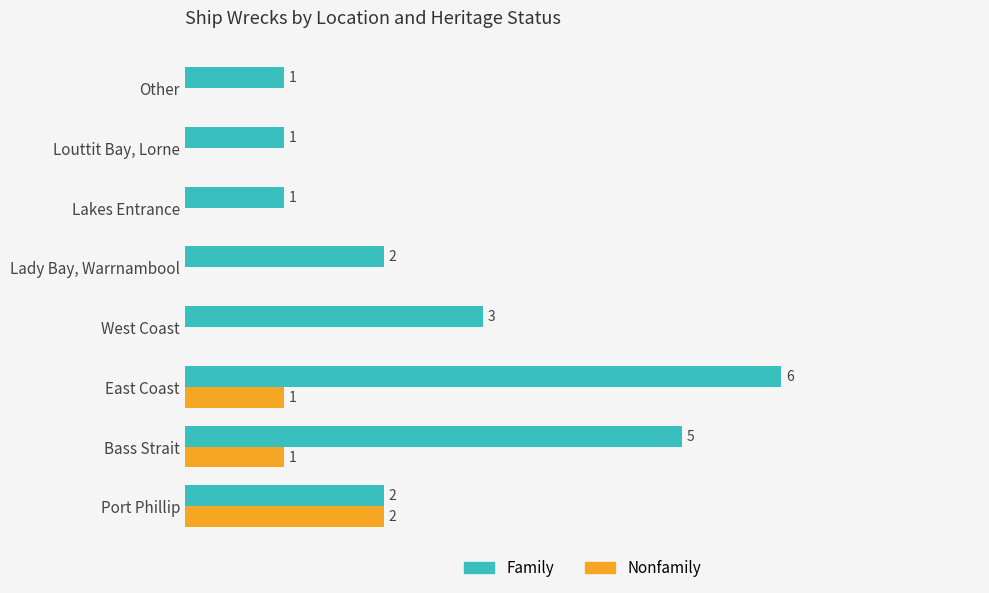

Which series has the largest range (max minus min)?

Family